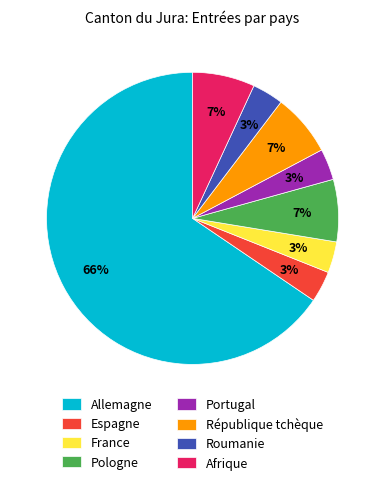

True or false: Pologne accounts for 7% of the total.

True